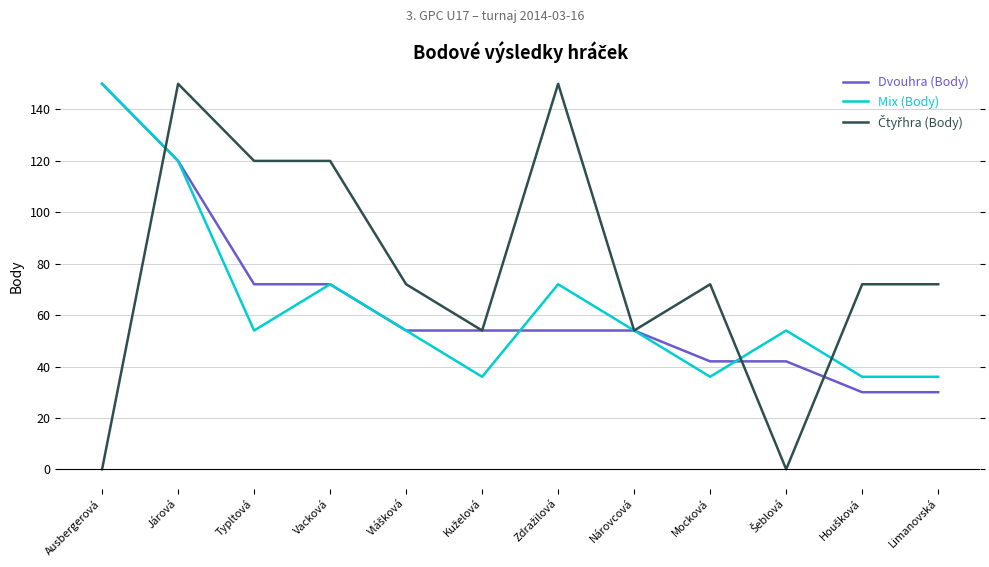

Between Járová and Ausbergerová, which is larger?

Ausbergerová